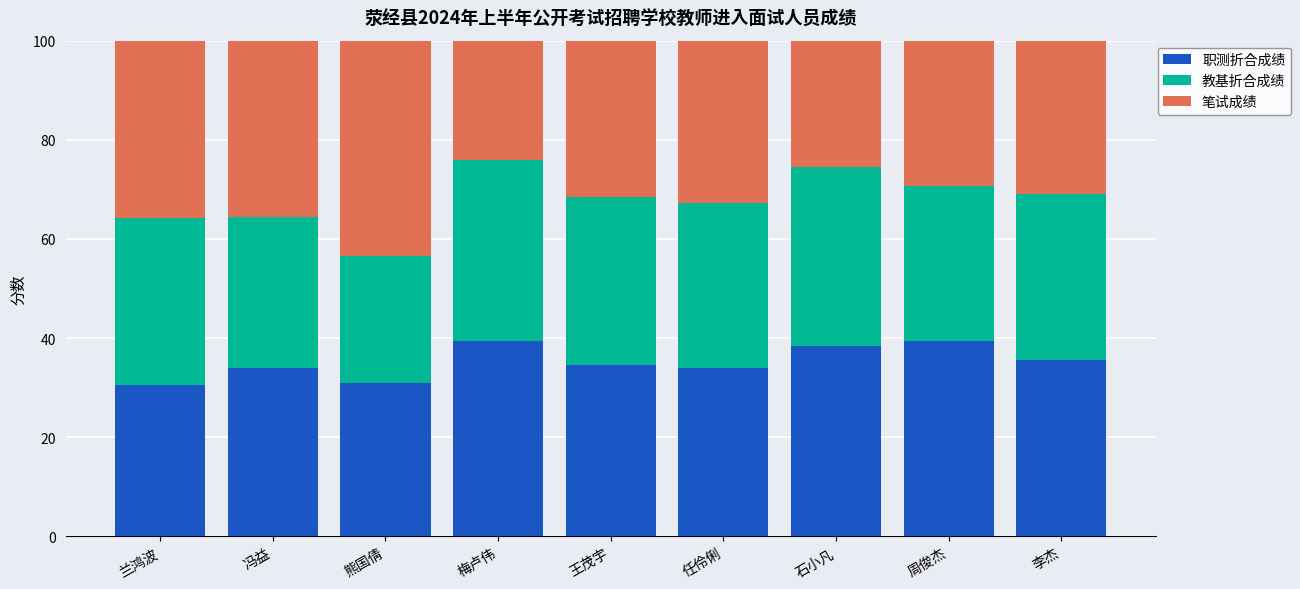

At which label does 笔试成绩 first exceed 68?

冯益